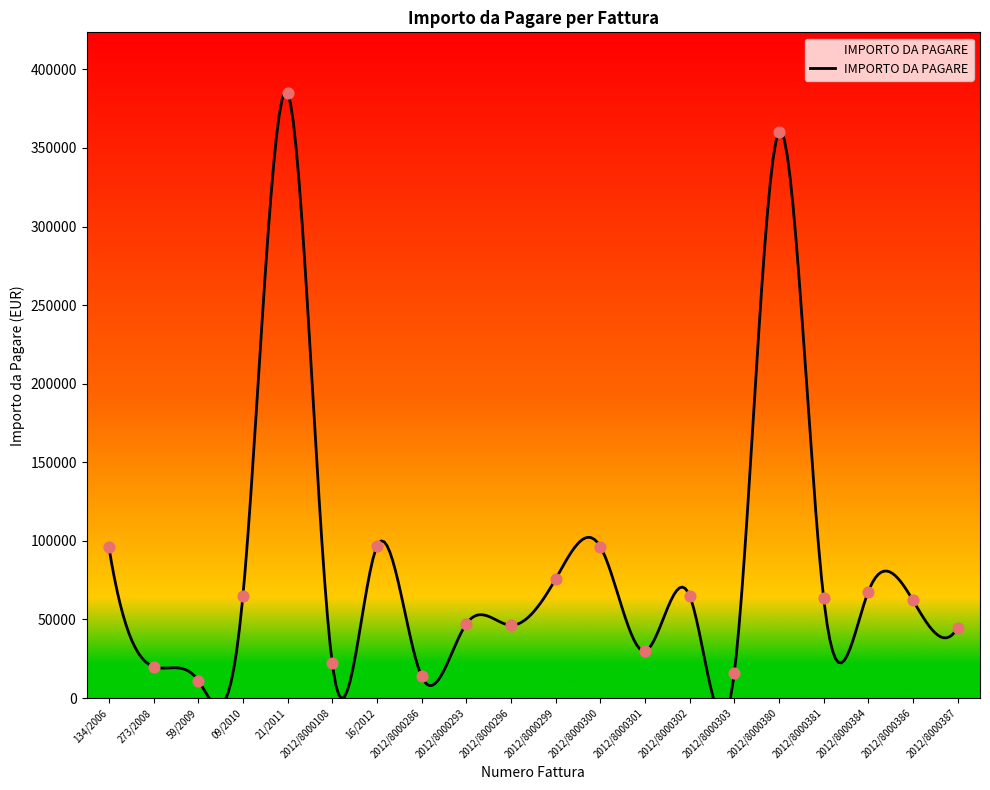

Which has a higher value, 2012/8000386 or 273/2008?

2012/8000386